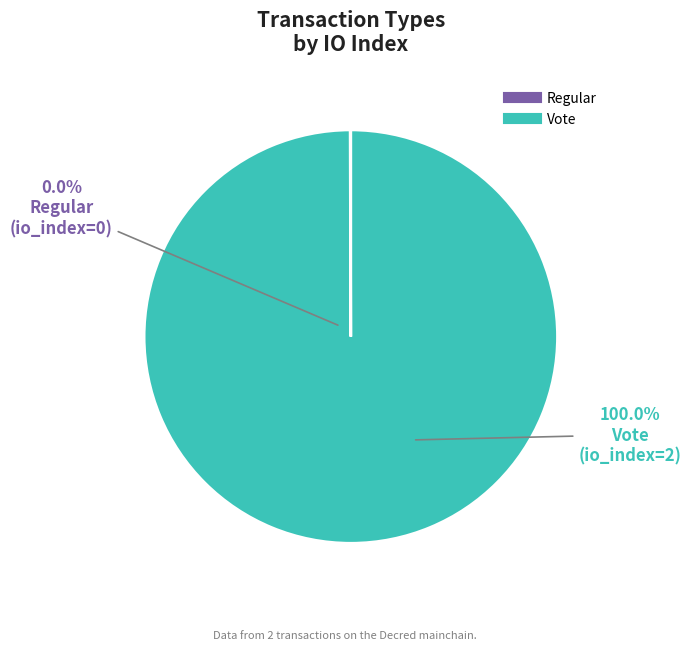

Rank the categories by value from highest to lowest.

Vote, Regular